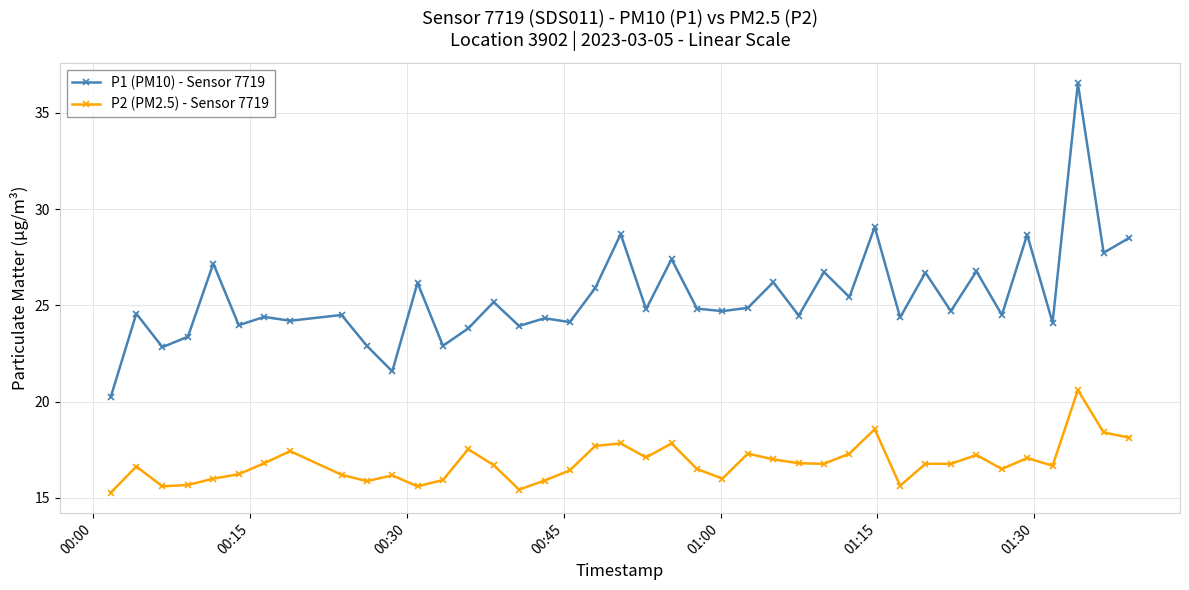

What is the value of the P1 (PM10) - Sensor 7719 point at the 39th from the left?

27.7